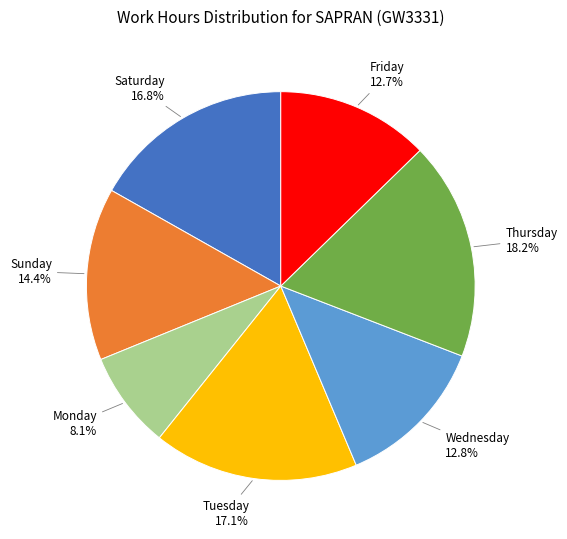

Is there a majority slice in this chart?

No